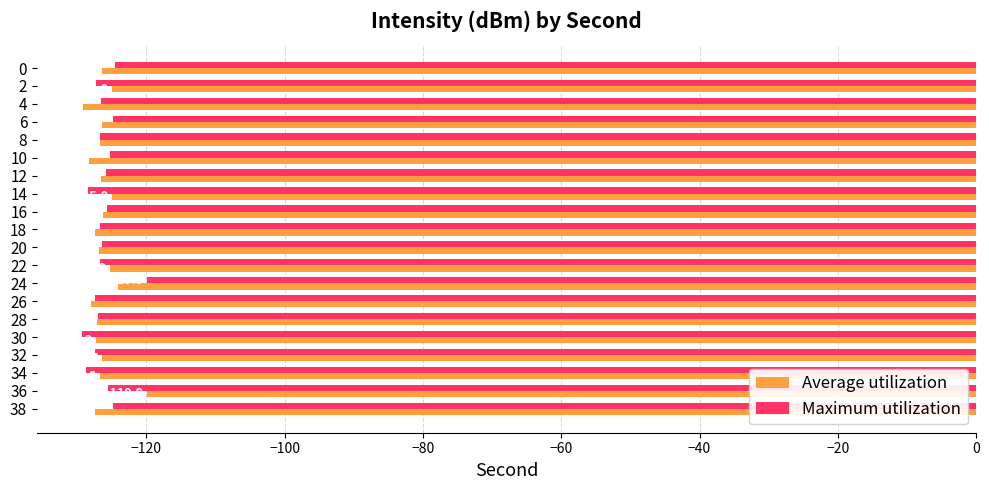

What is the difference between the second highest and second lowest values in the Average utilization series?

4.2